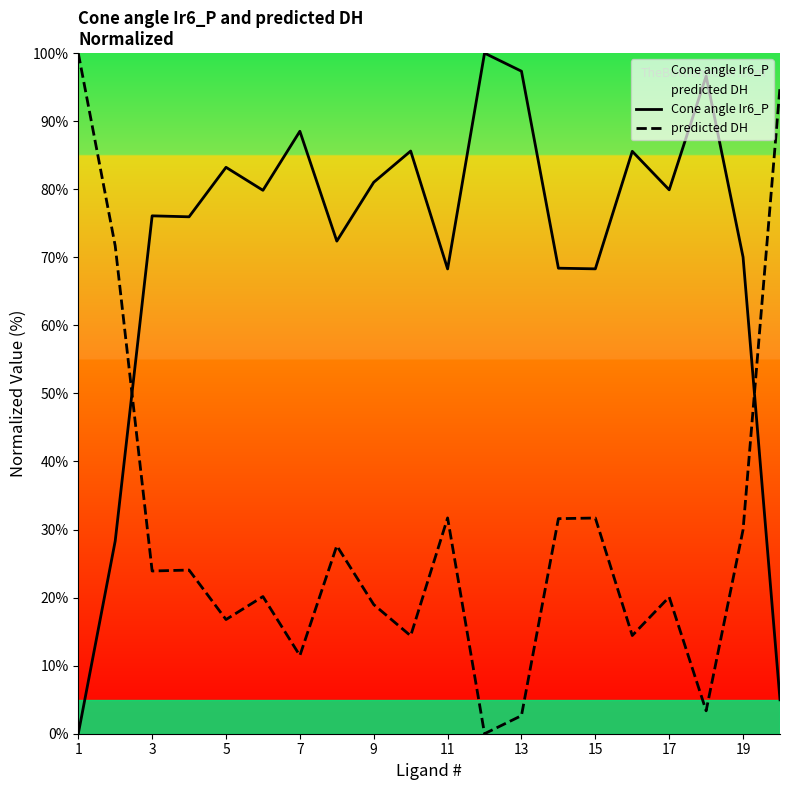

True or false: Cone angle Ir6_P and predicted DH intersect in this chart.

True